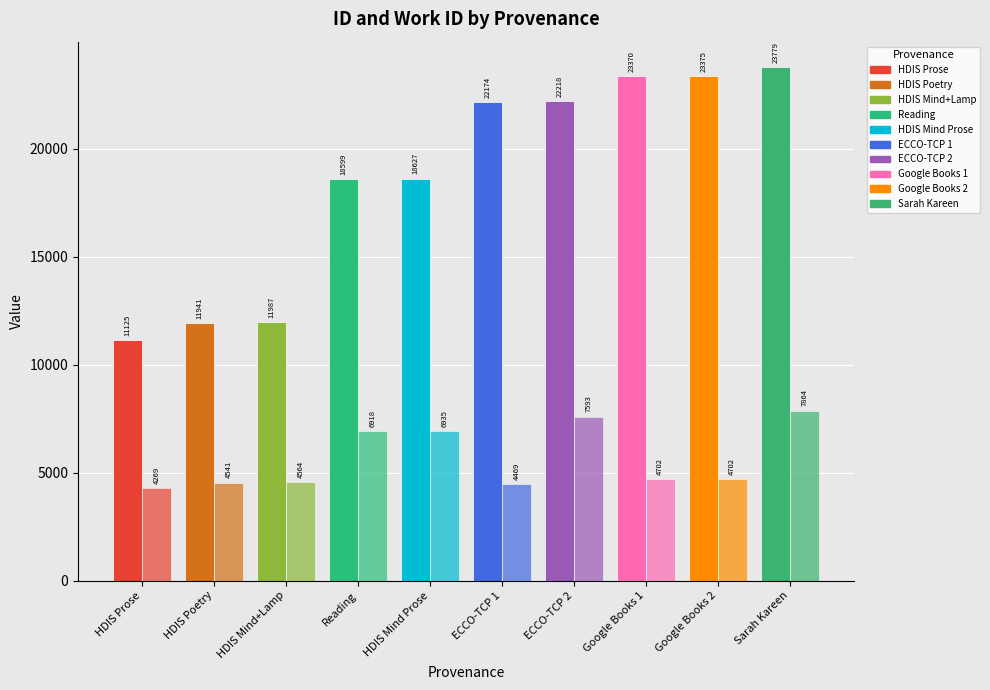

Count the number of categories in the chart.

10